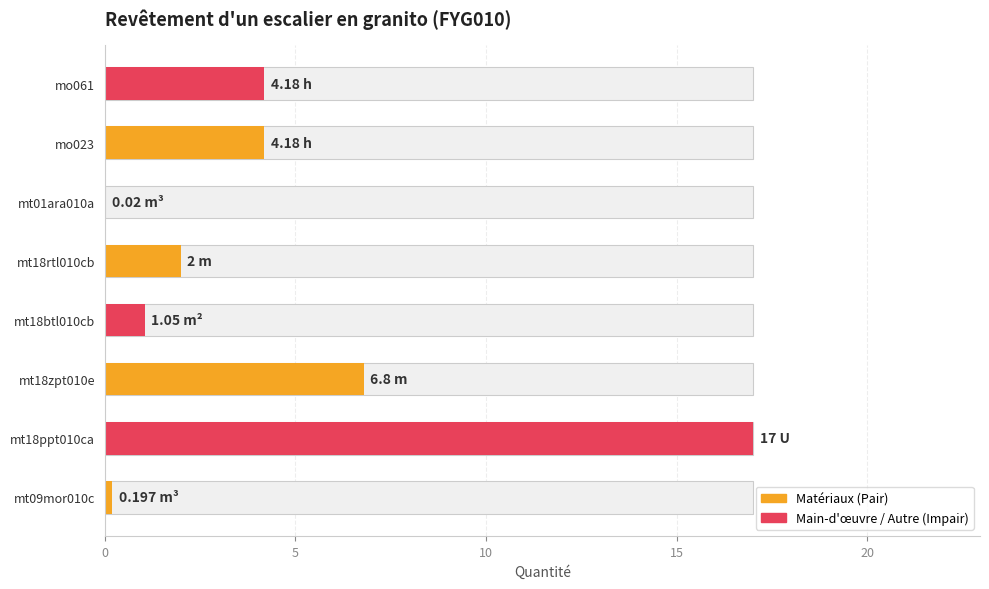

The chart shows a value of 0.3 at mt18btl010cb. True or false?

False